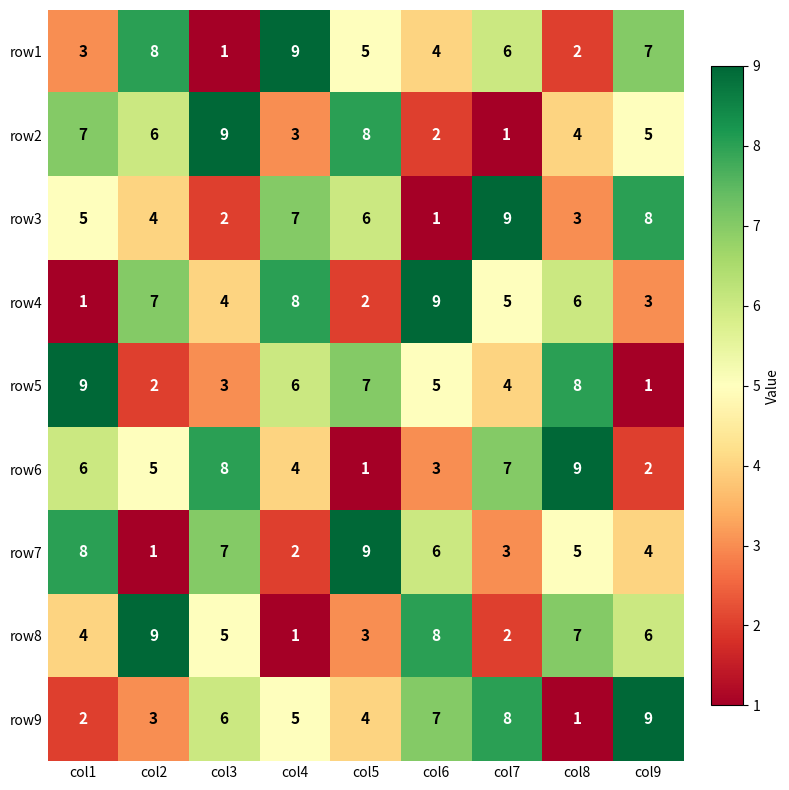

Which series changed the most between col1 and col3?

row5